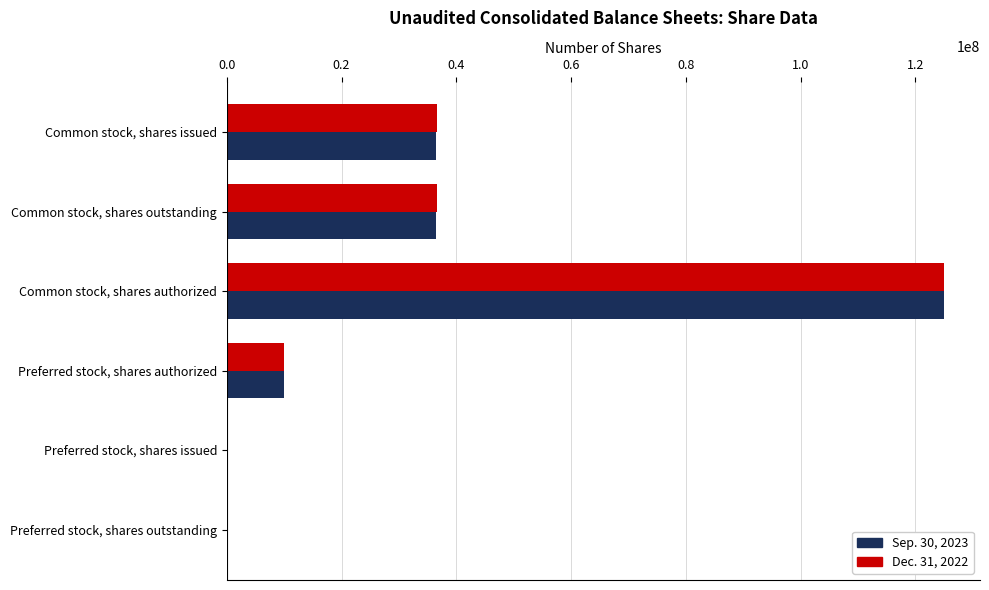

At which label does Dec. 31, 2022 reach its peak?

Common stock, shares authorized